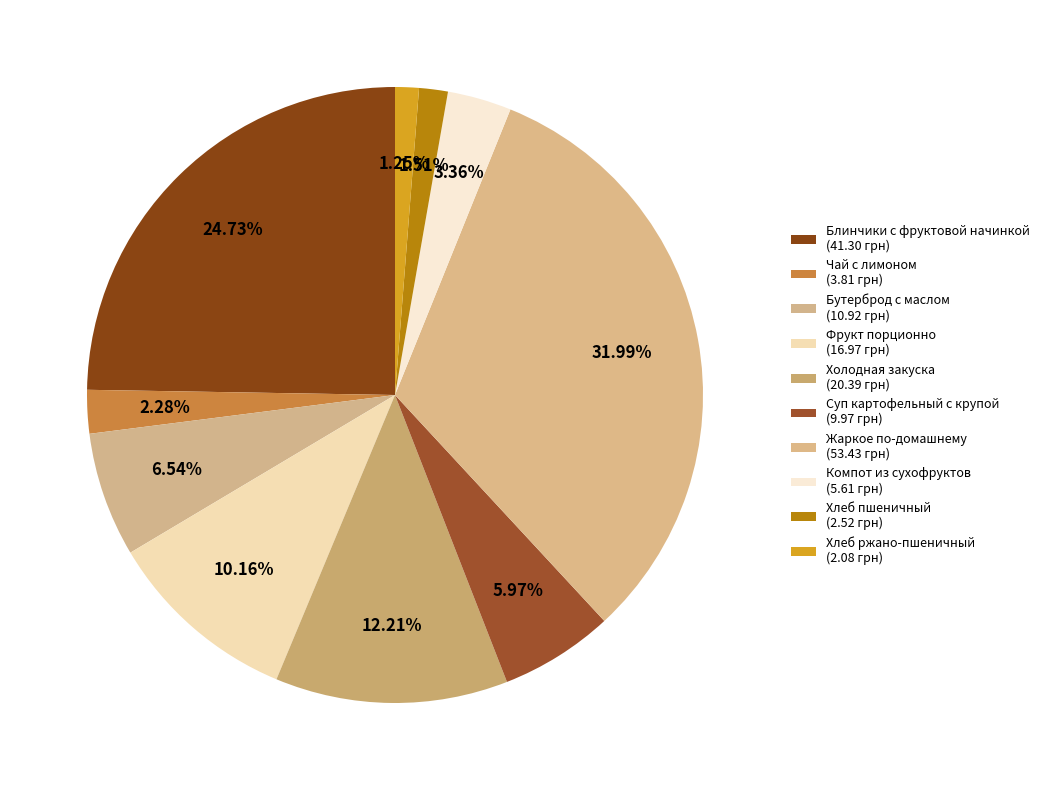

True or false: Фрукт порционно accounts for 10% of the total.

True